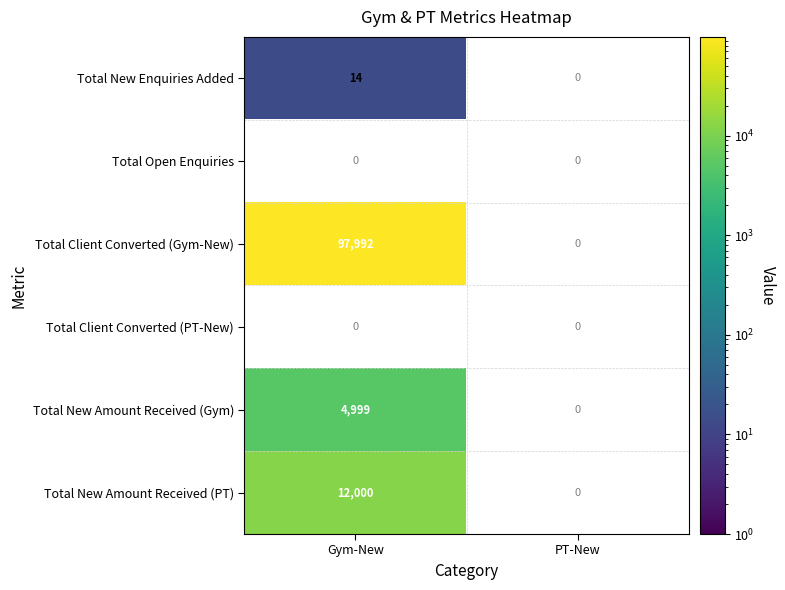

At which category does the chart reach its minimum across all series?

Gym-New